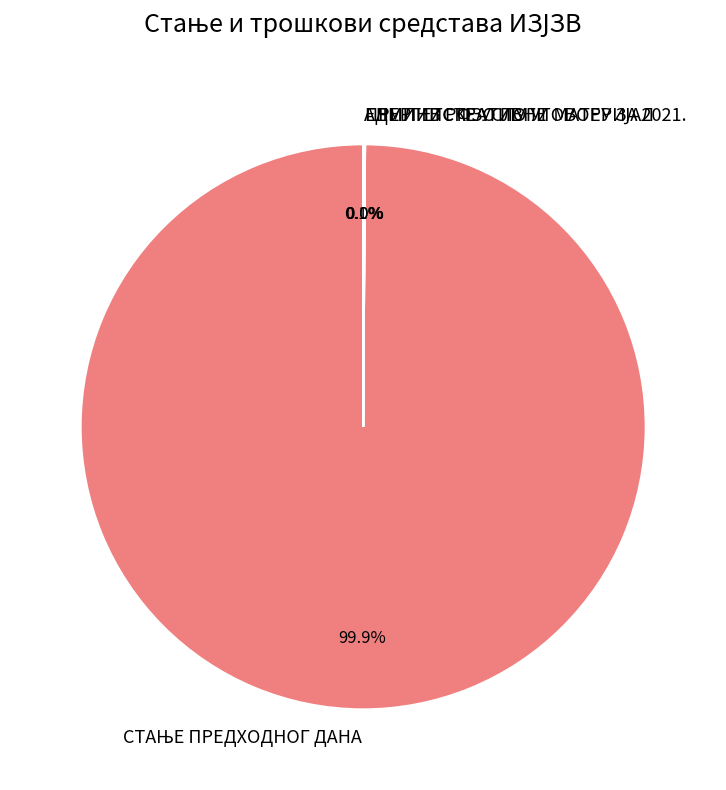

To the nearest percent, what is the average slice percentage?

25%